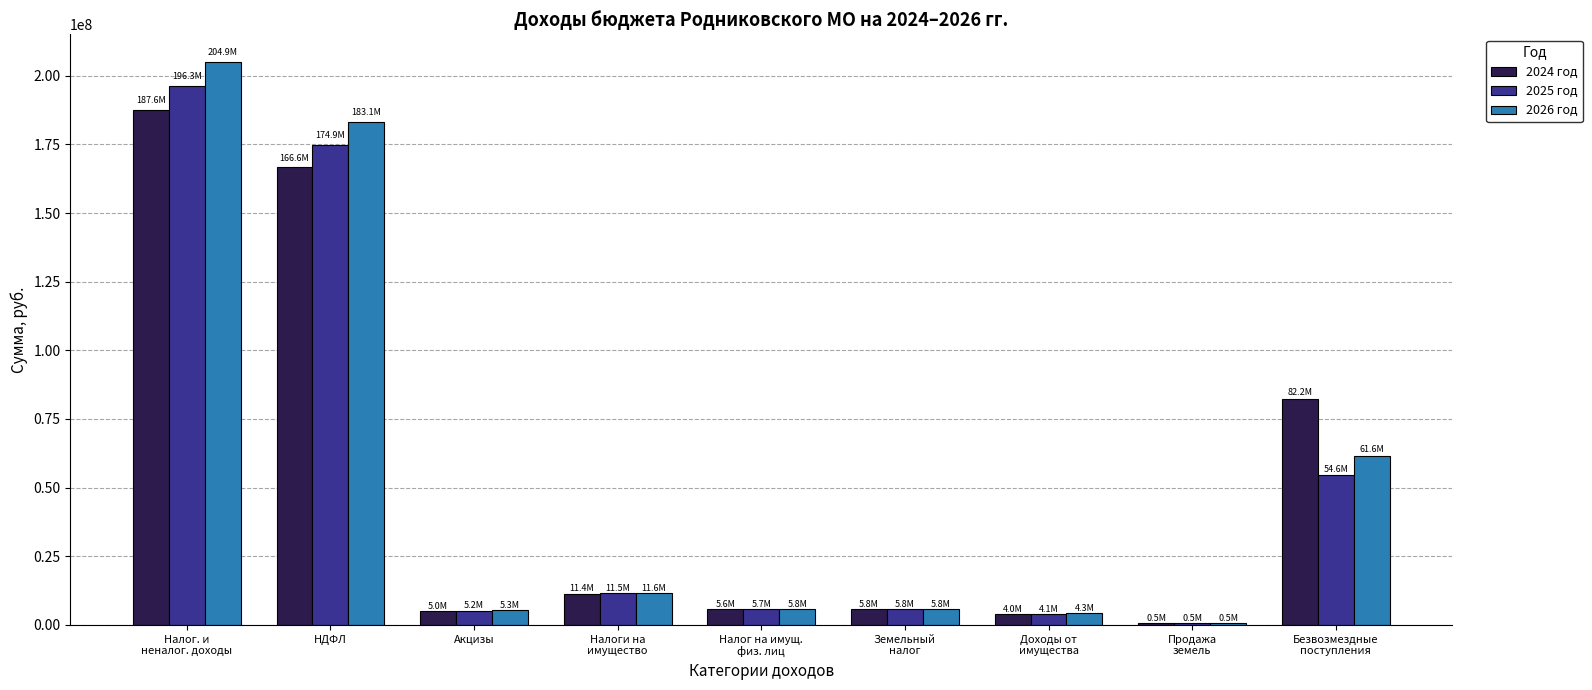

What is the greatest value displayed?

204871986.5